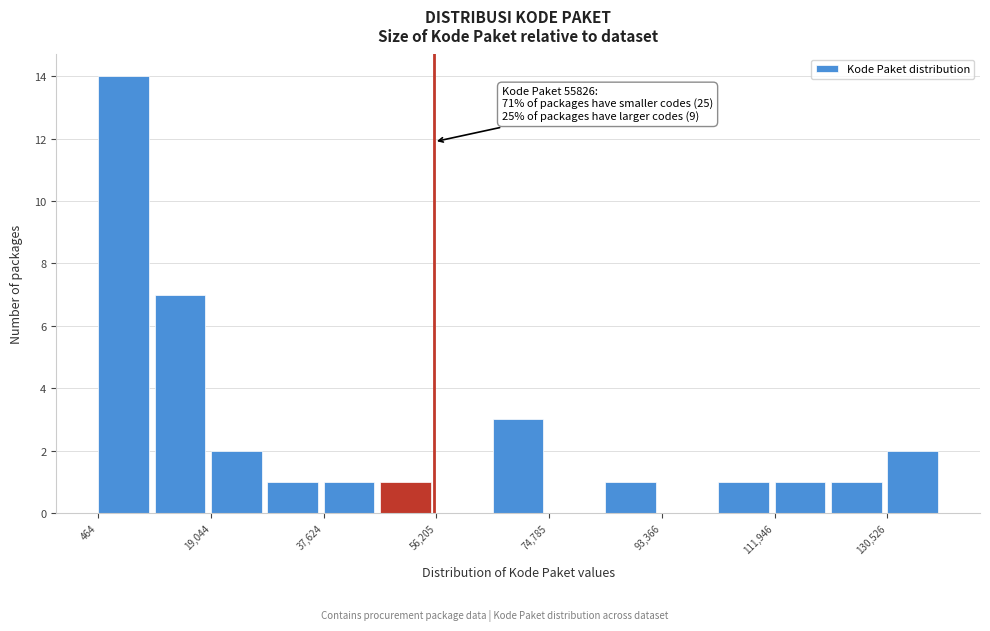

Over which range of the x-axis is the bar tallest?

0 to 10000